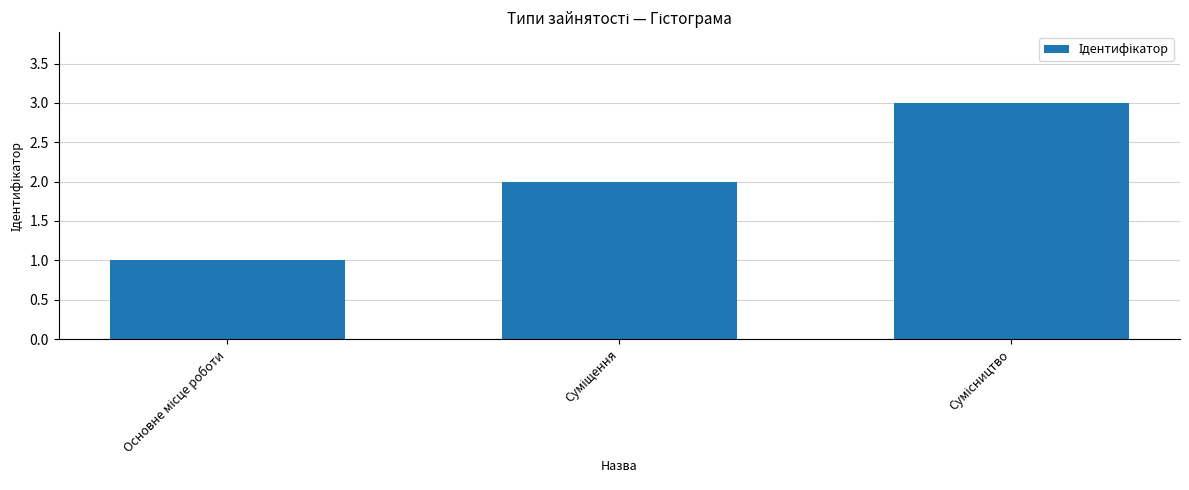

What is the sum of all values?

6